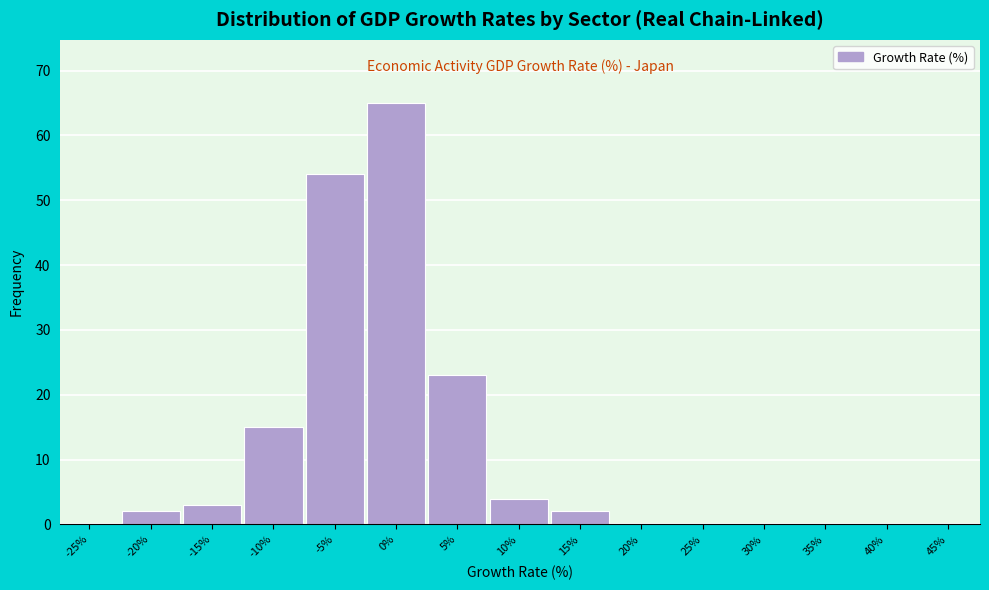

Reading right to left, what are all the values shown in this chart?

45%=0	40%=0	35%=0	30%=0	25%=0	20%=0	15%=2	10%=4	5%=23	0%=65	-5%=54	-10%=15	-15%=3	-20%=2	-25%=0